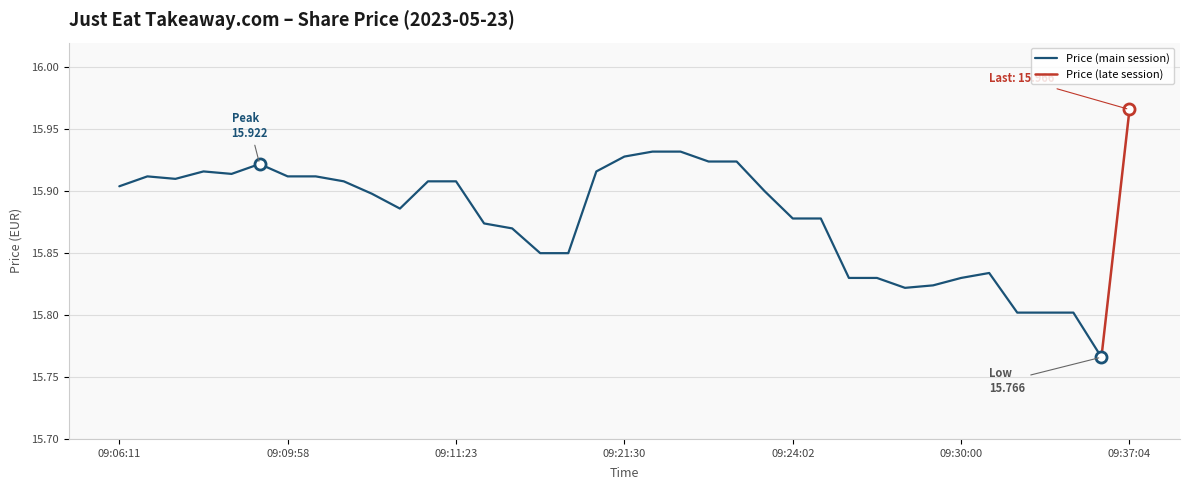

How many categories are shown in the chart?

37